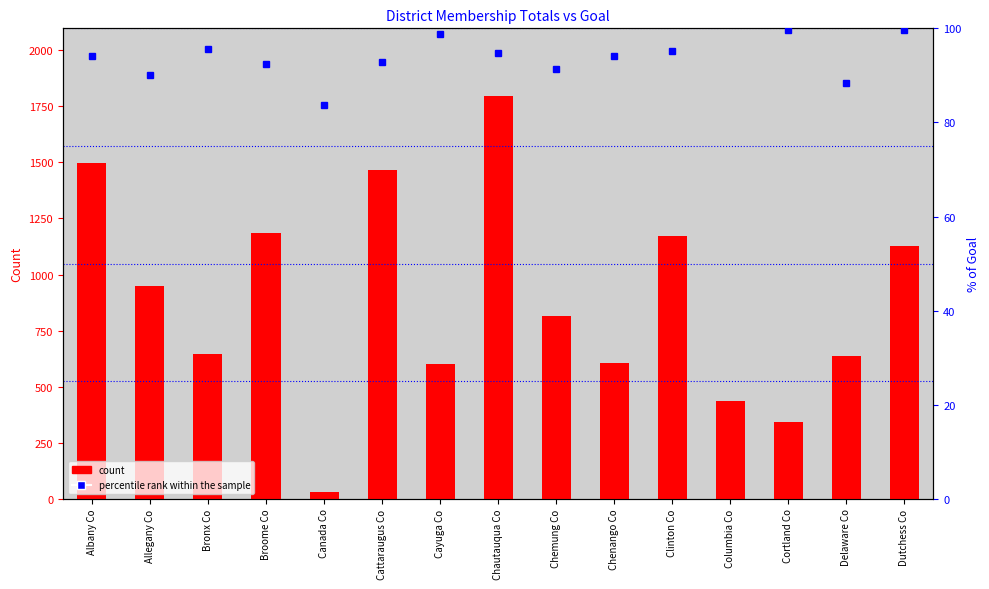

What are all the series names shown in the legend?

count, percentile rank within the sample